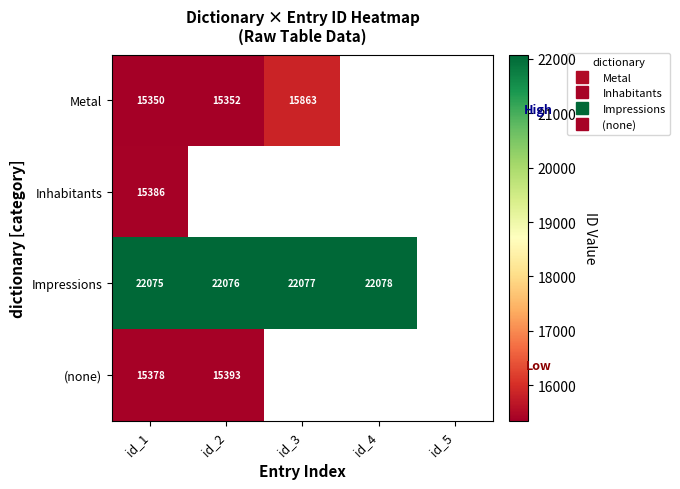

Which series has the widest spread of values?

Metal